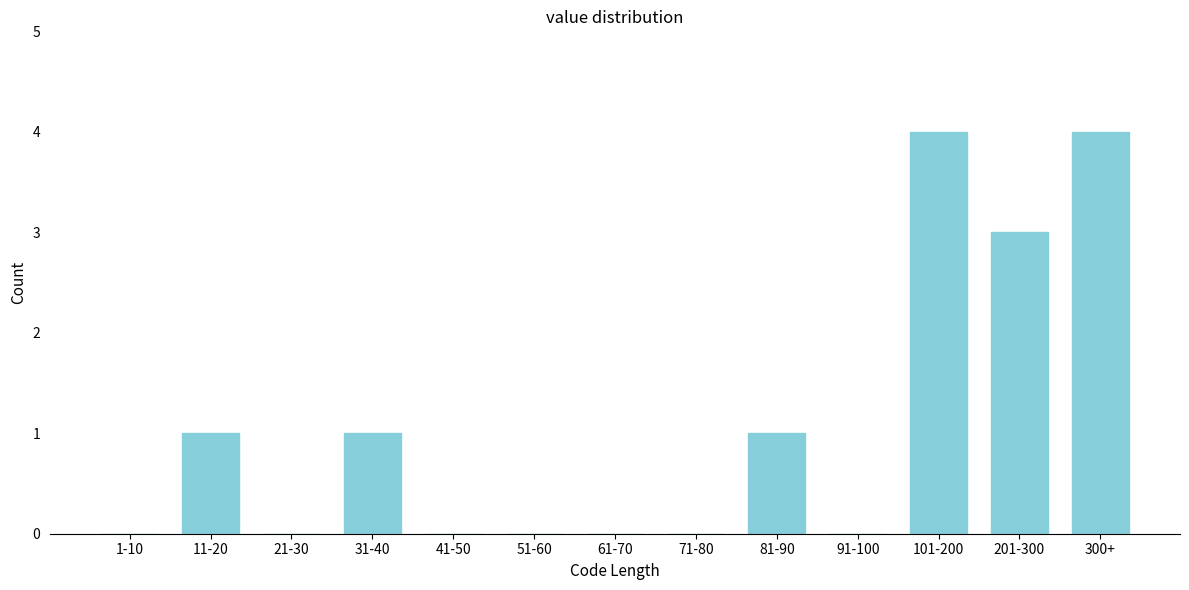

Reading left to right, what are all the values shown in this chart?

1-10=0	11-20=1	21-30=0	31-40=1	41-50=0	51-60=0	61-70=0	71-80=0	81-90=1	91-100=0	101-200=4	201-300=3	300+=4